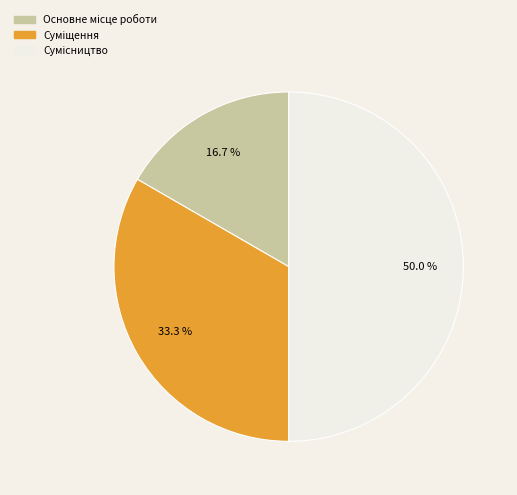

Count the number of slices in the pie.

3